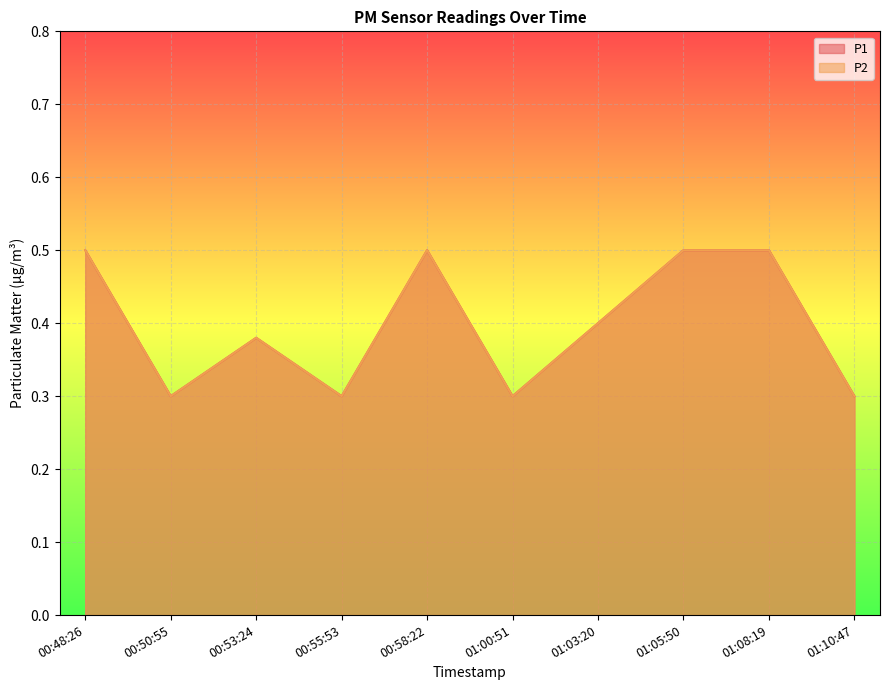

What is the difference between the maximum and minimum values in the P2 series?

0.2